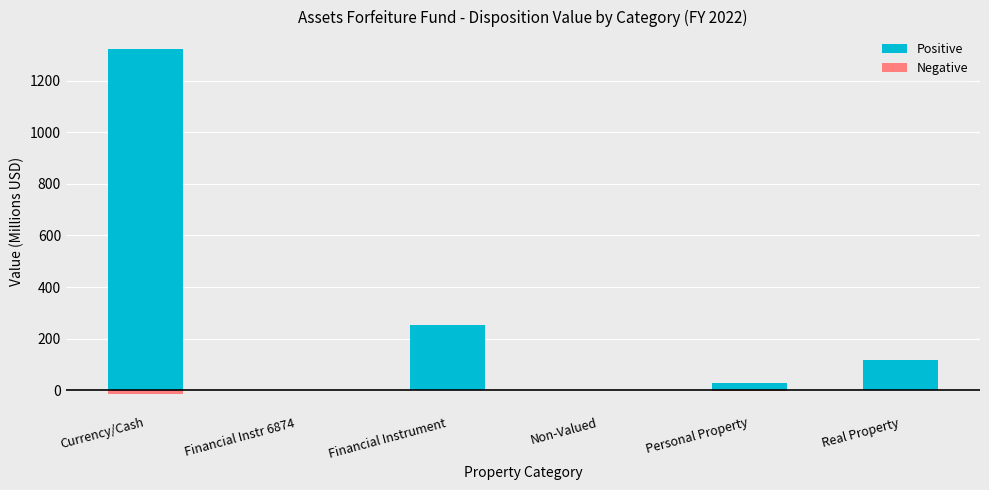

How many bars are there in each group?

2